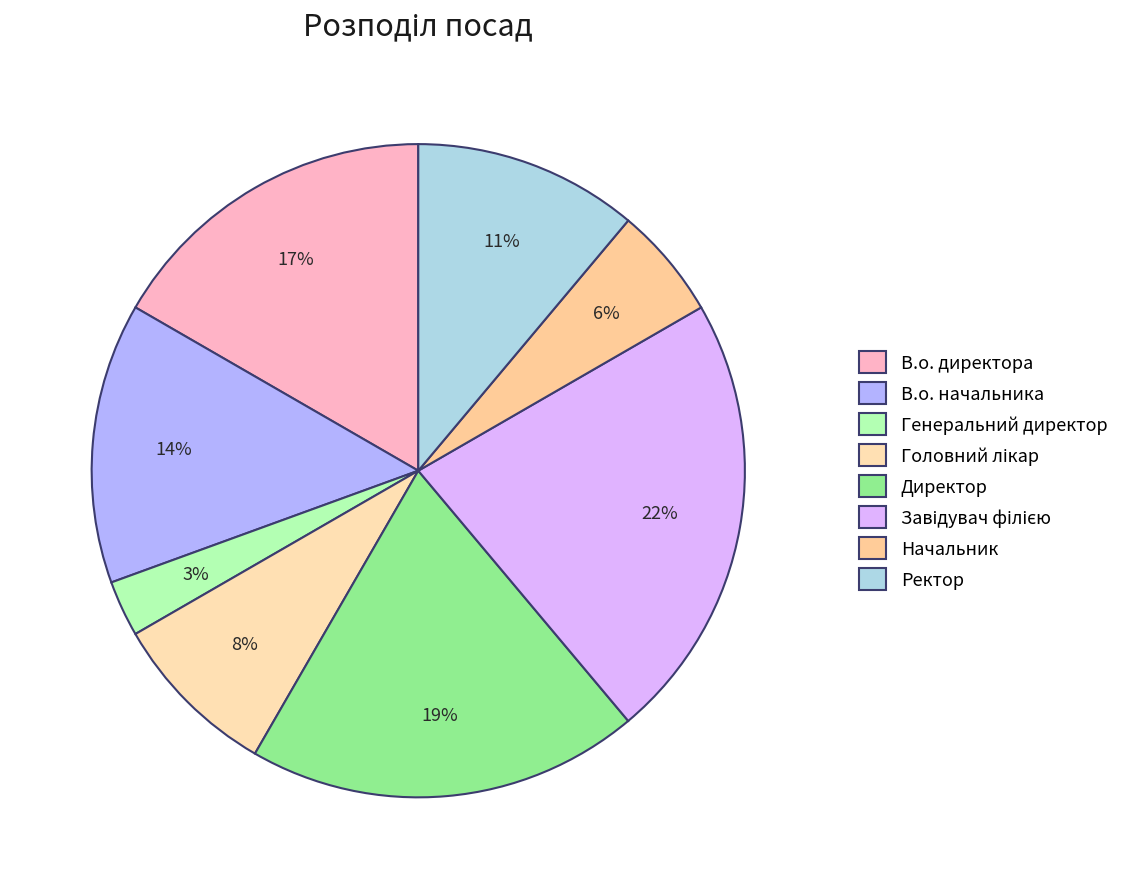

What percentage is the В.о. директора slice, to the nearest percent?

17%